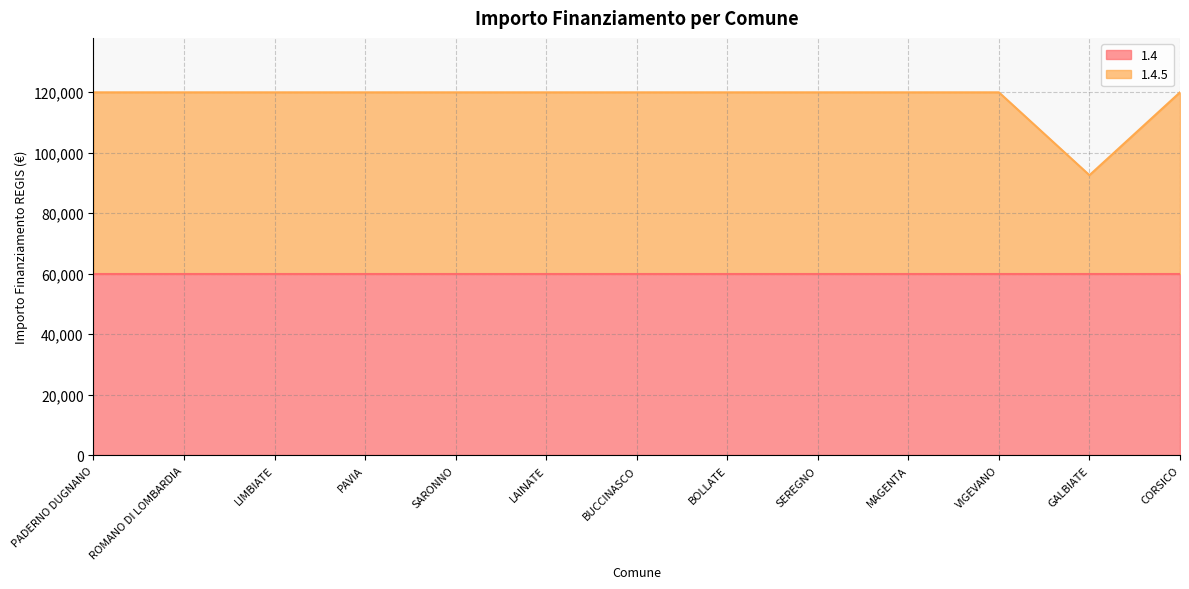

Reading left to right, list all the values displayed in this chart.

PADERNO DUGNANO=119932	ROMANO DI LOMBARDIA=119932	LIMBIATE=119932	PAVIA=119932	SARONNO=119932	LAINATE=119932	BUCCINASCO=119932	BOLLATE=119932	SEREGNO=119932	MAGENTA=119932	VIGEVANO=119932	GALBIATE=92555	CORSICO=119932